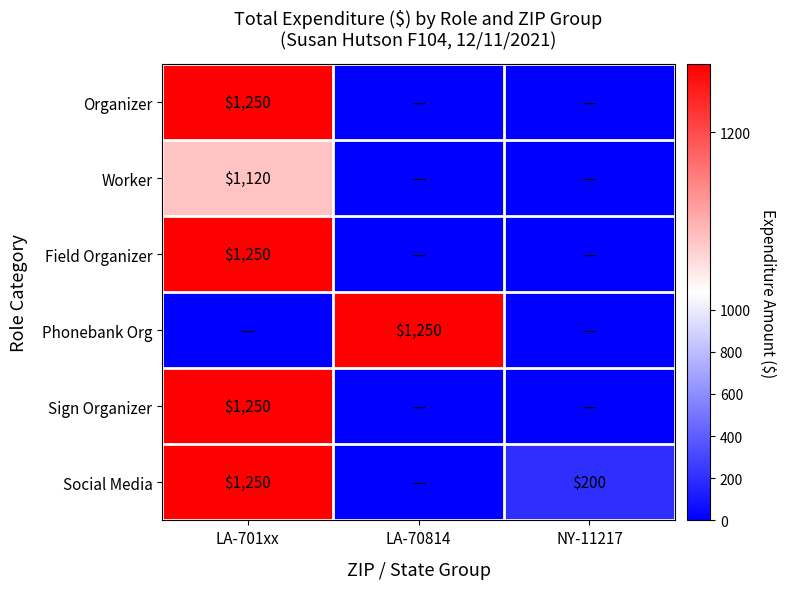

The Phonebank Org series shows 1250 at LA-70814. True or false?

True